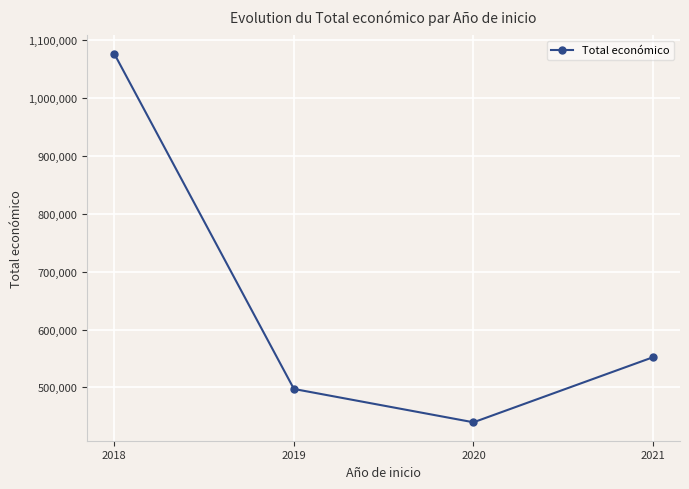

At which label is the value closest to 758174?

2021